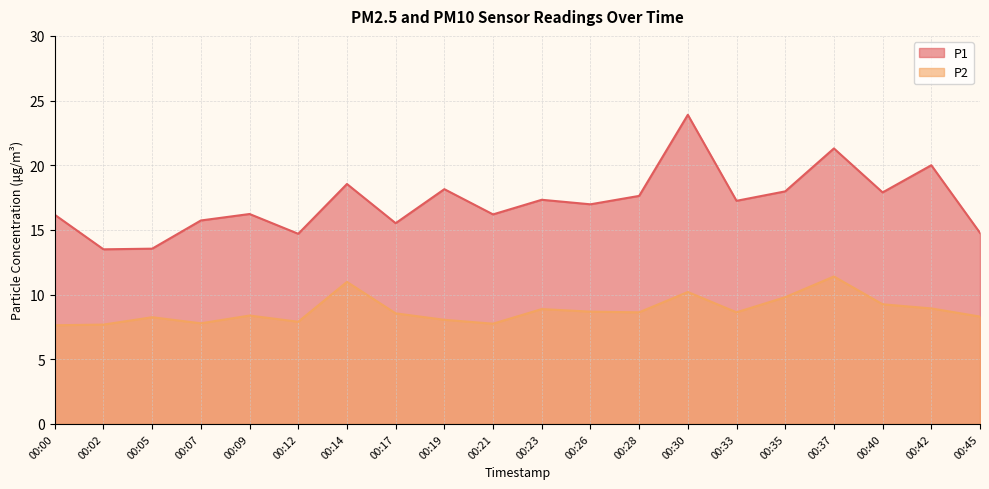

At how many categories does at least one series exceed 21?

2